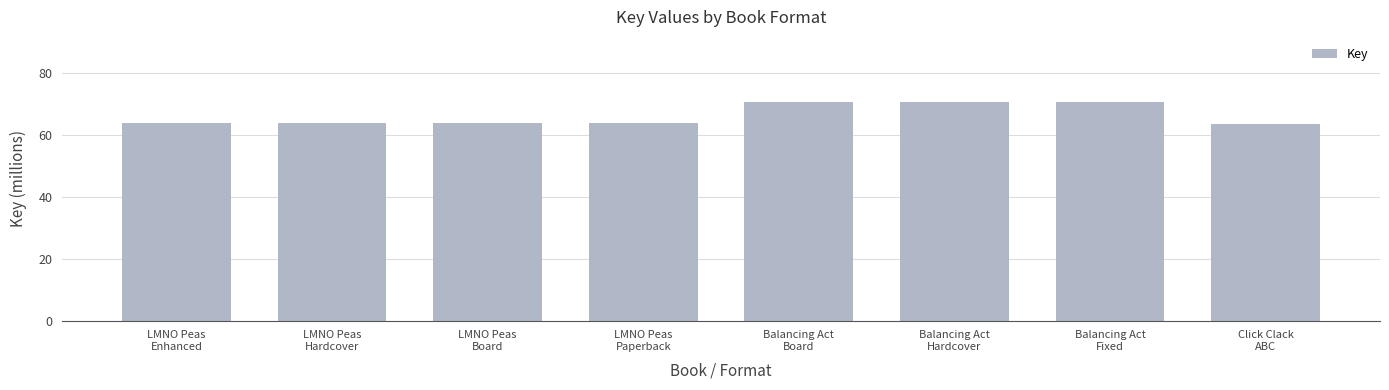

What is the sum of all values?

531.3